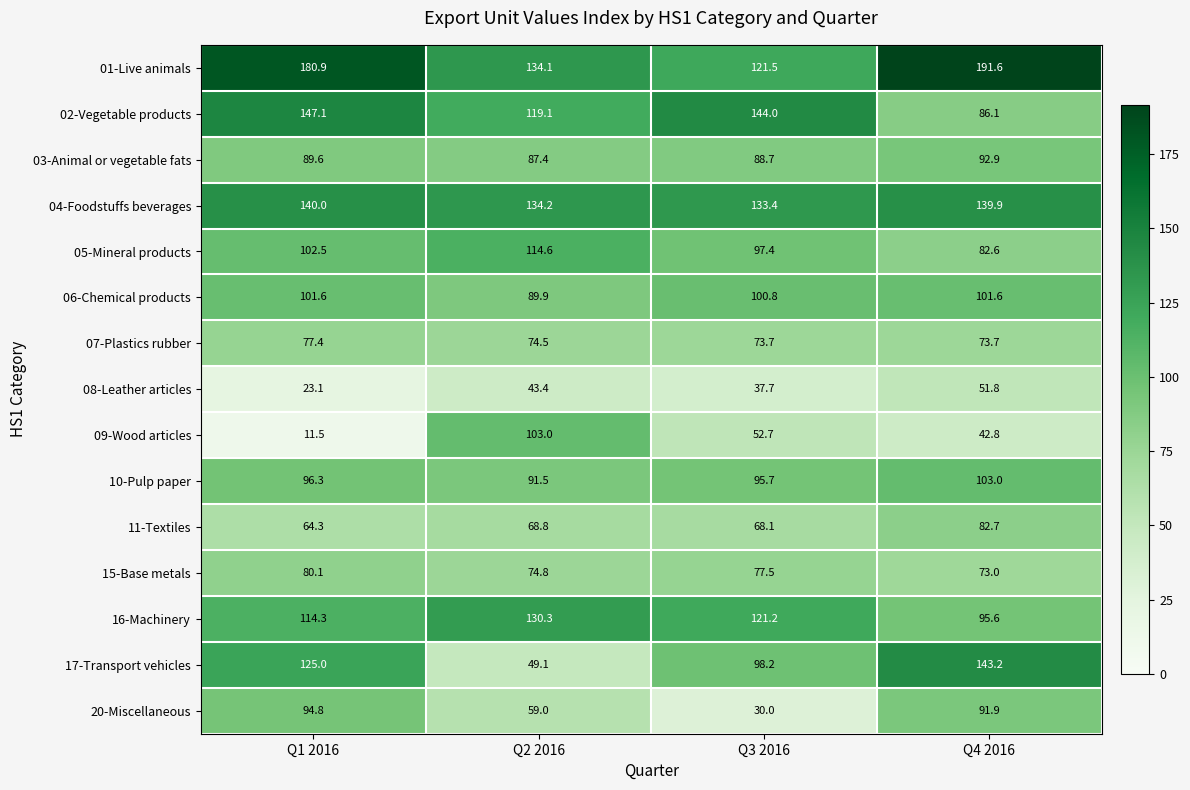

How many 07-Plastics rubber values are between 73 and 77?

3